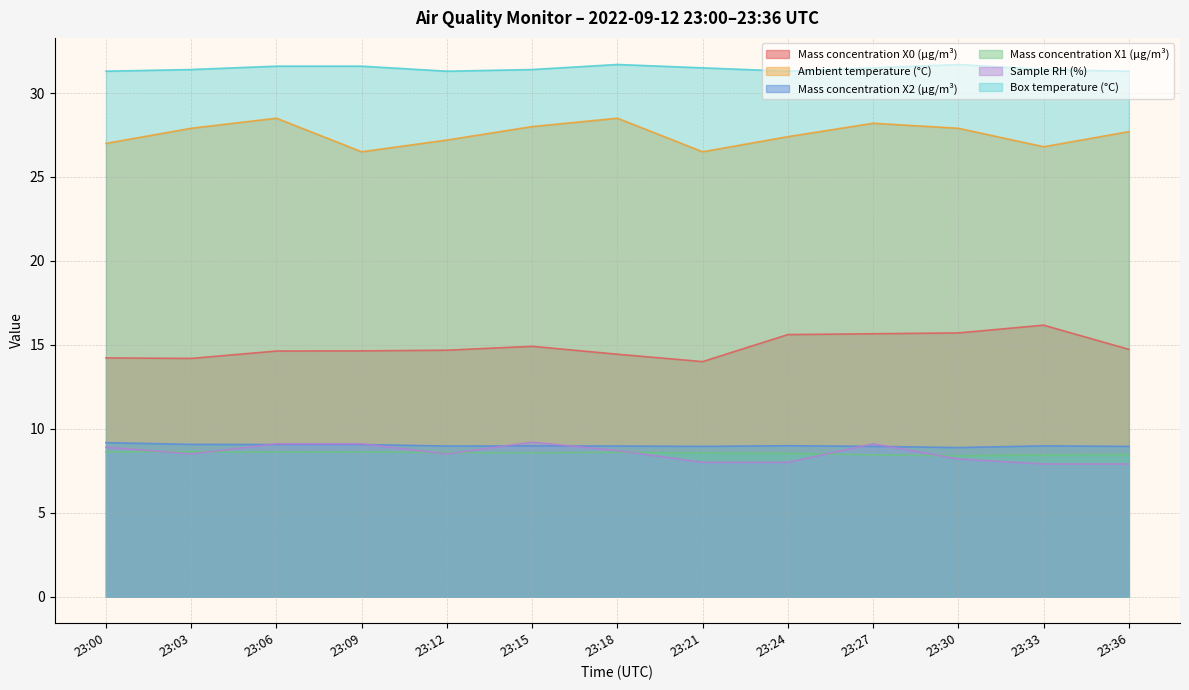

What is the difference between the second highest and minimum values in the Mass concentration X0 (μg/m³) series?

1.7